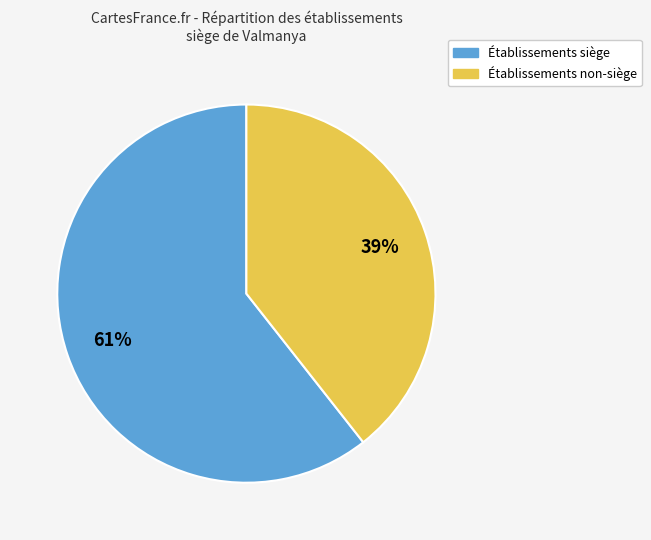

To the nearest percent, what is the average slice percentage?

50%